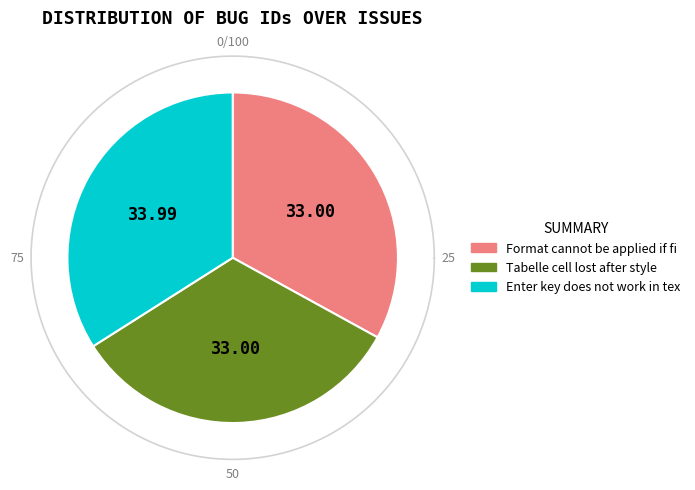

To the nearest percent, what is the difference between the largest and smallest slice percentages?

1%